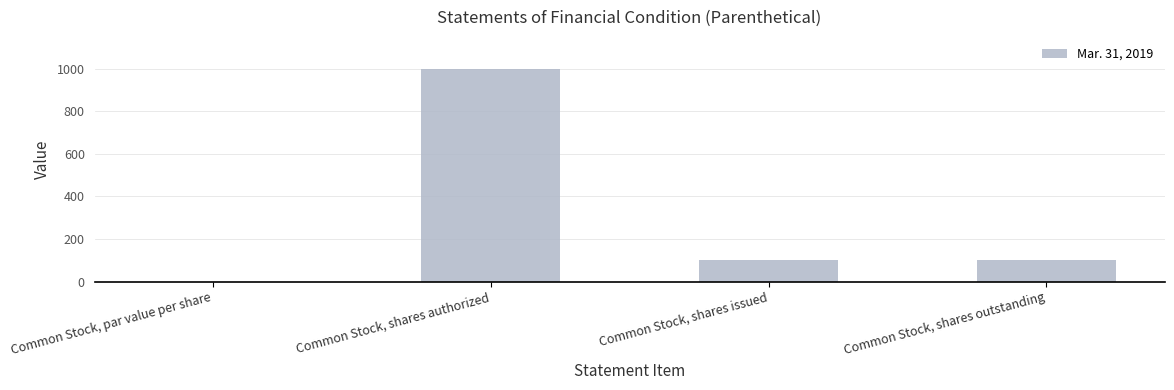

What is the sum of the values at Common Stock, shares issued and Common Stock, shares authorized?

1100.0